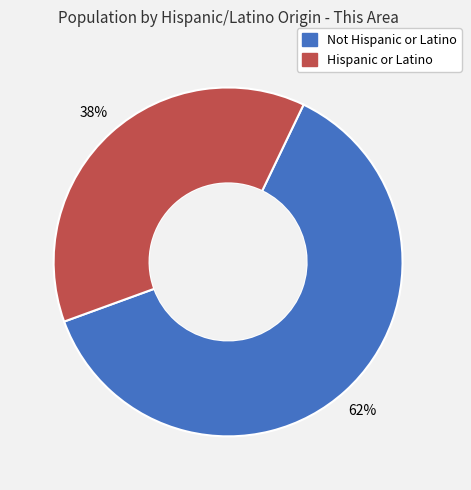

To the nearest percent, what is the average slice percentage?

50%